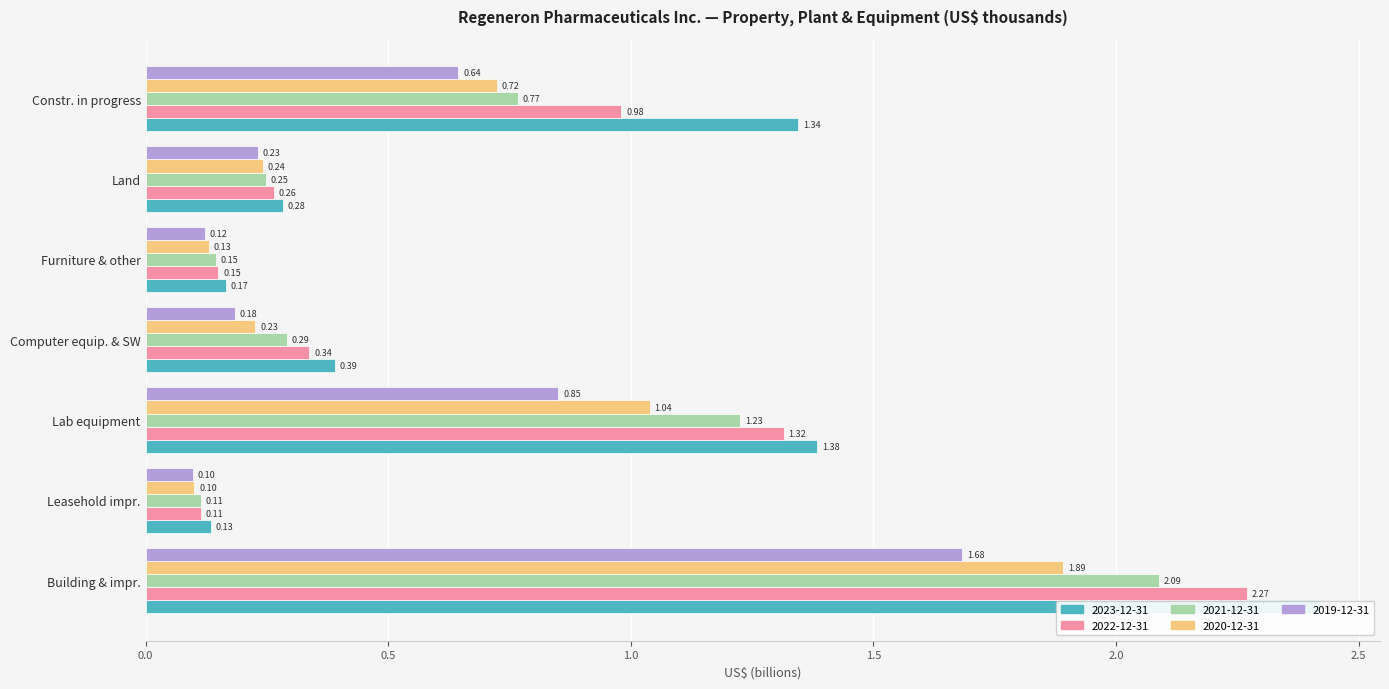

True or false: 2023-12-31 has a value of 2.2 at Constr. in progress.

False